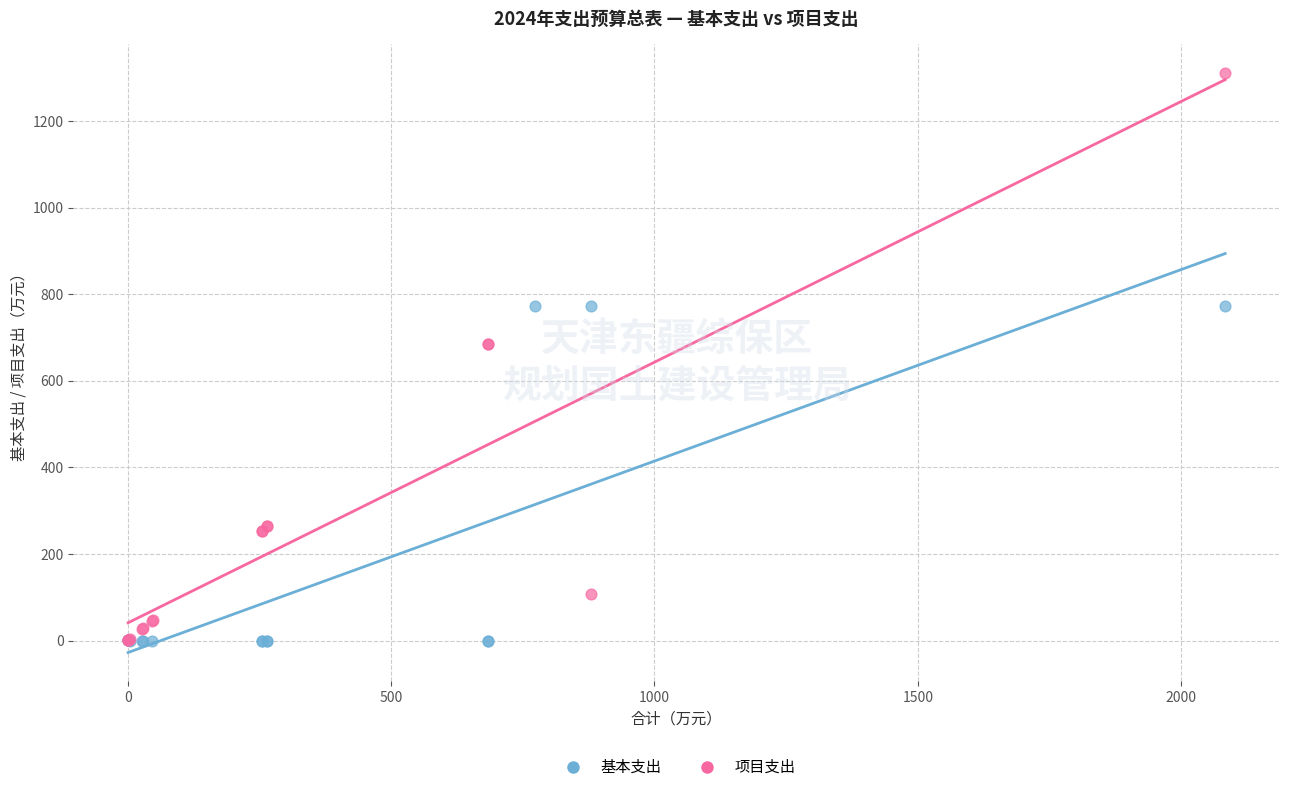

Which series has the widest spread of Y values?

项目支出